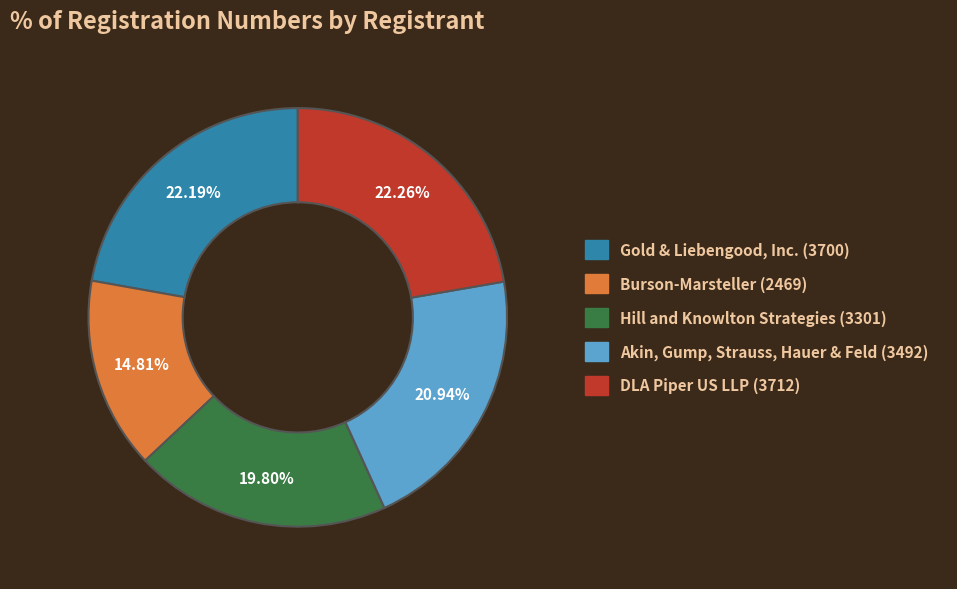

Does Gold & Liebengood, Inc. (3700) represent more than half of the total?

No